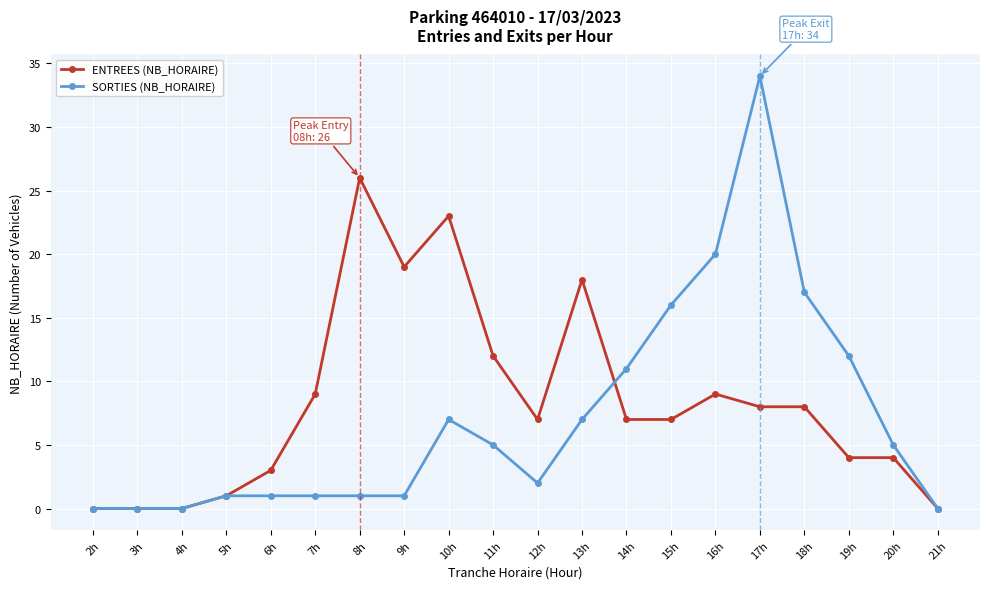

True or false: SORTIES (NB_HORAIRE) has a value of -23 at 4h.

False